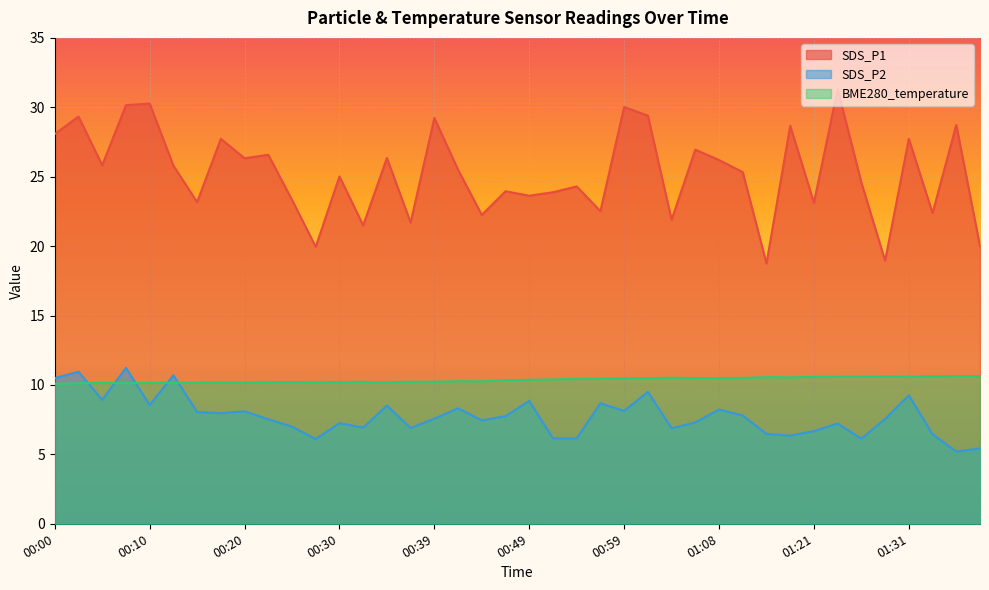

At which category does the chart reach its minimum across all series?

01:36